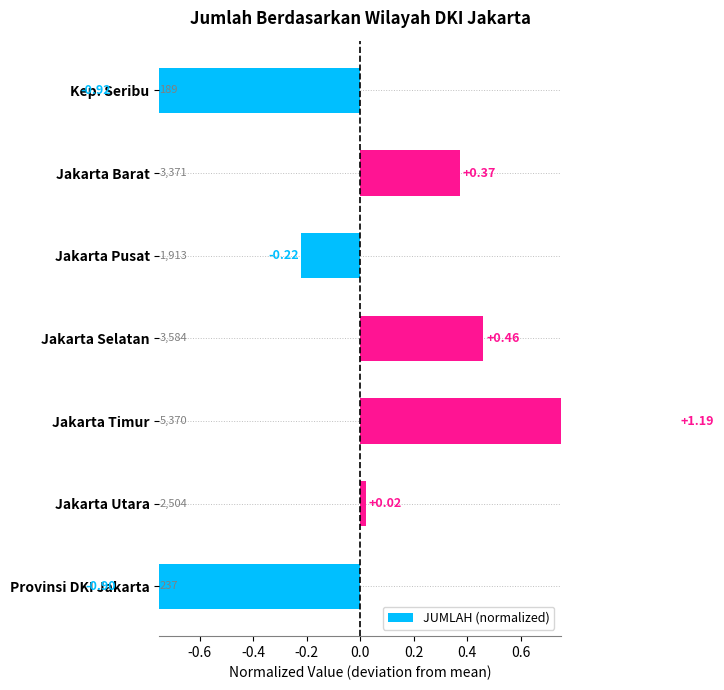

What is the value of the 7th bar from the left?

-0.9